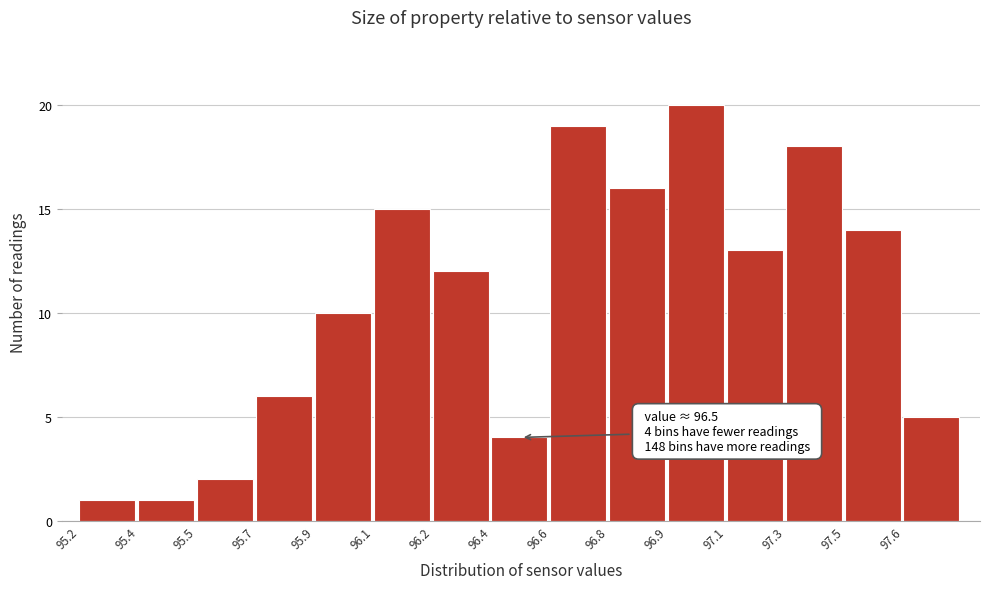

Reading left to right, extract all data points from this chart.

1	1	2	6	10	15	12	4	19	16	20	13	18	14	5